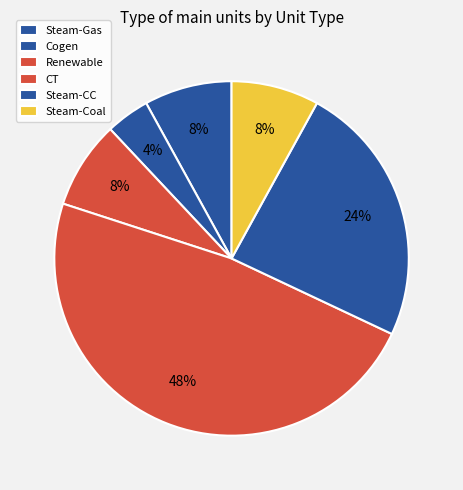

How many segments does this pie chart have?

6